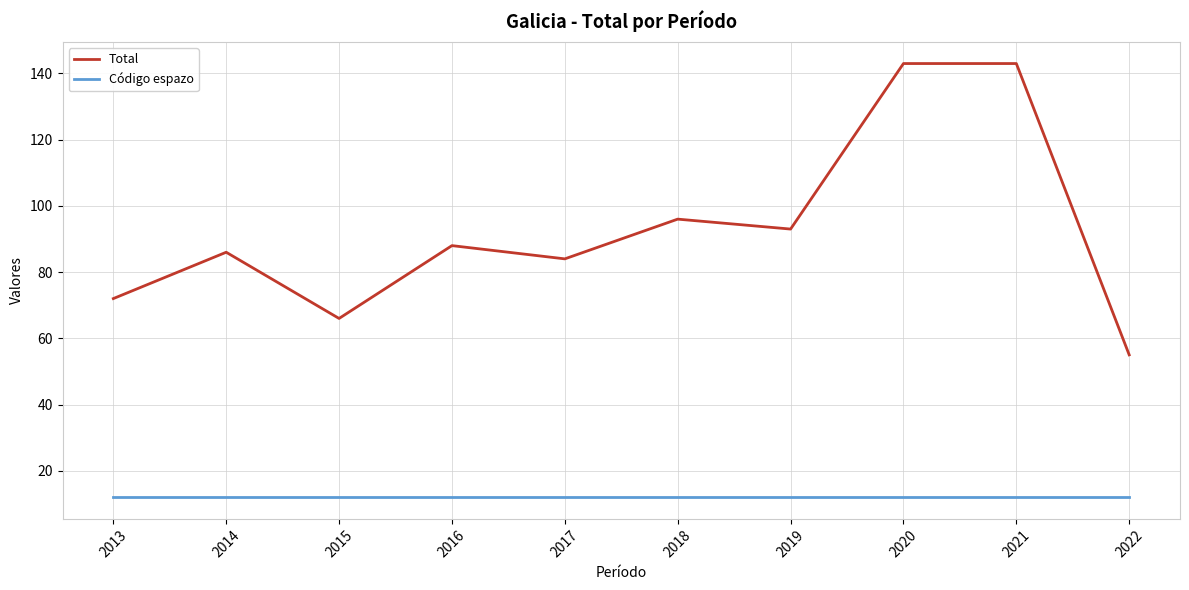

True or false: Total and Código espazo cross at least once.

False